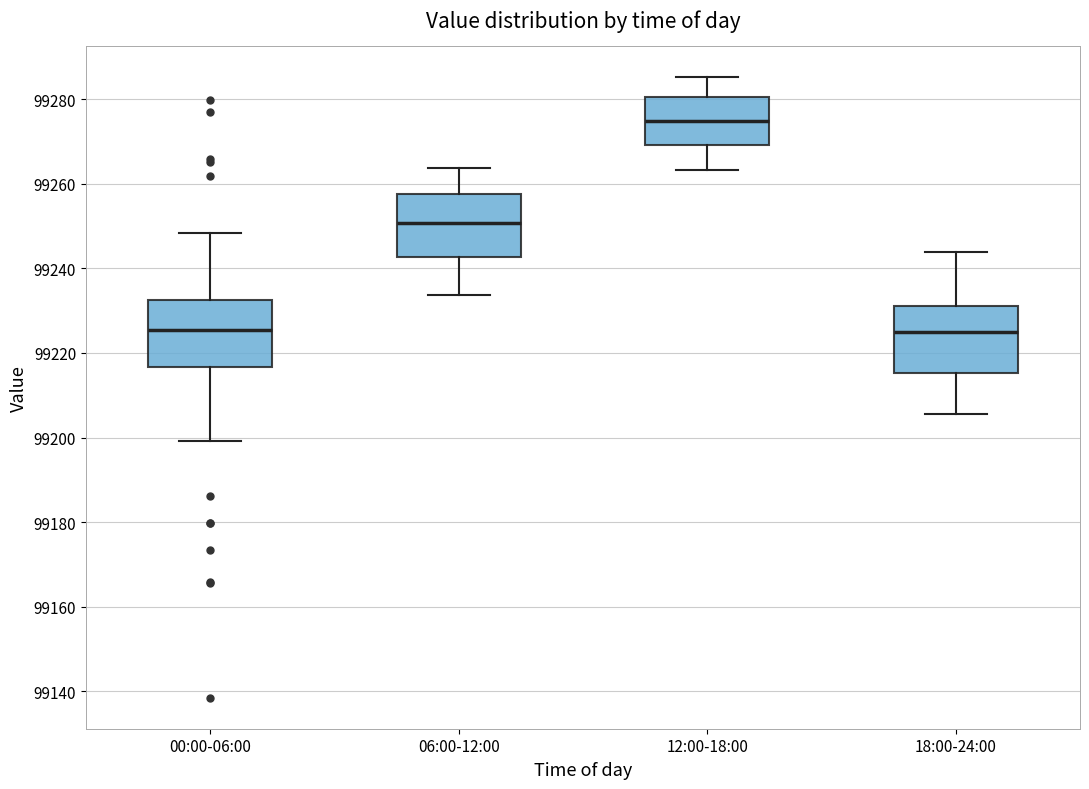

Which box's median line is the highest?

12:00-18:00